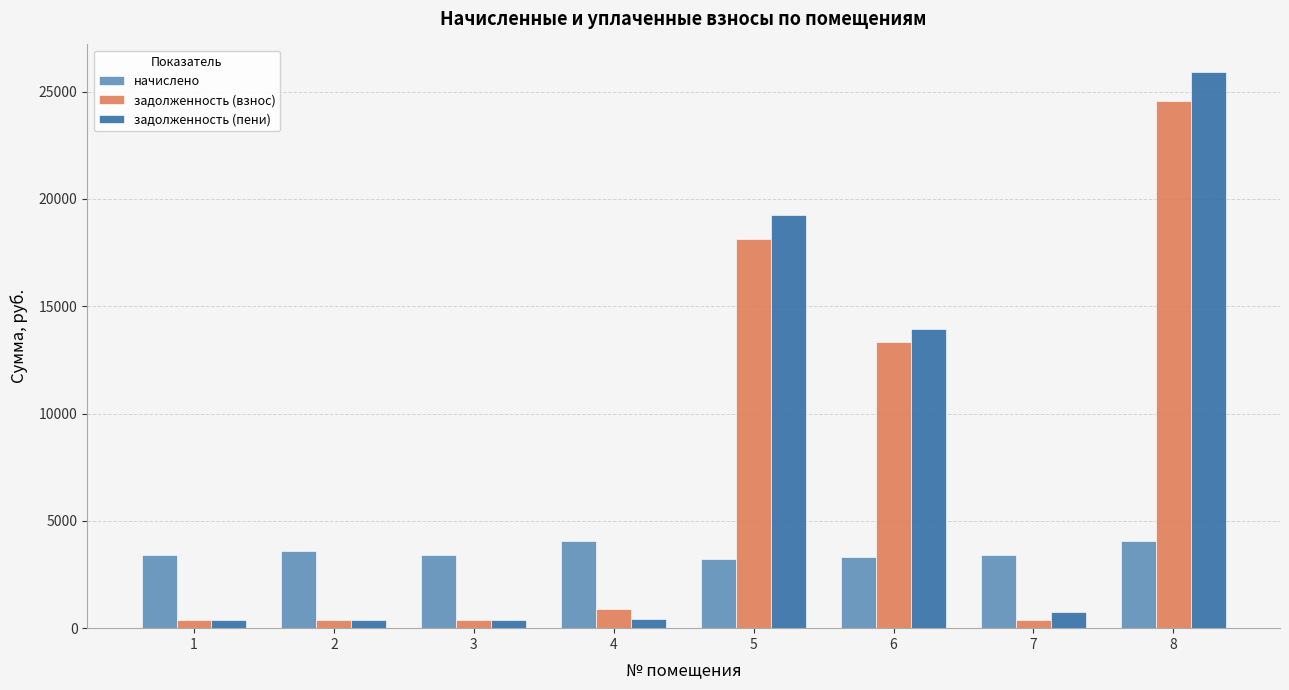

Which series has the largest total across all categories?

задолженность (пени)